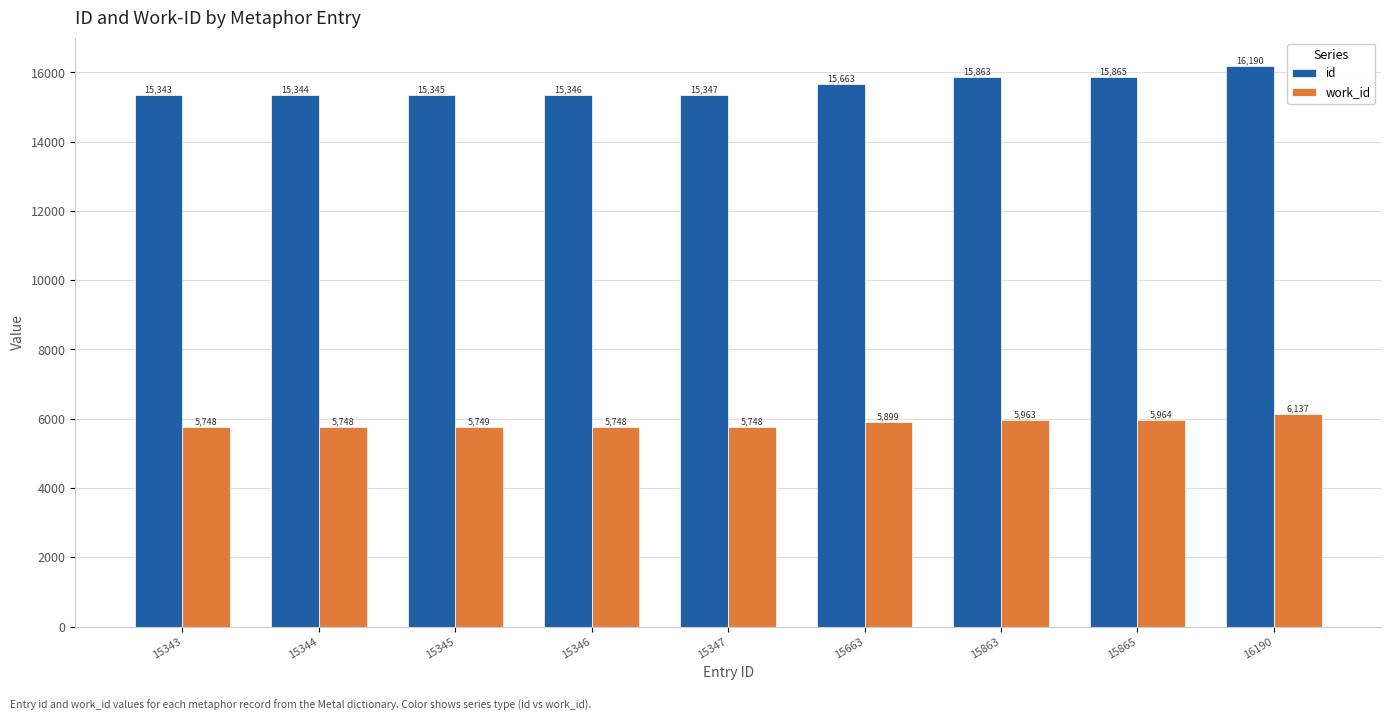

The id series shows 7001 at 16190. True or false?

False